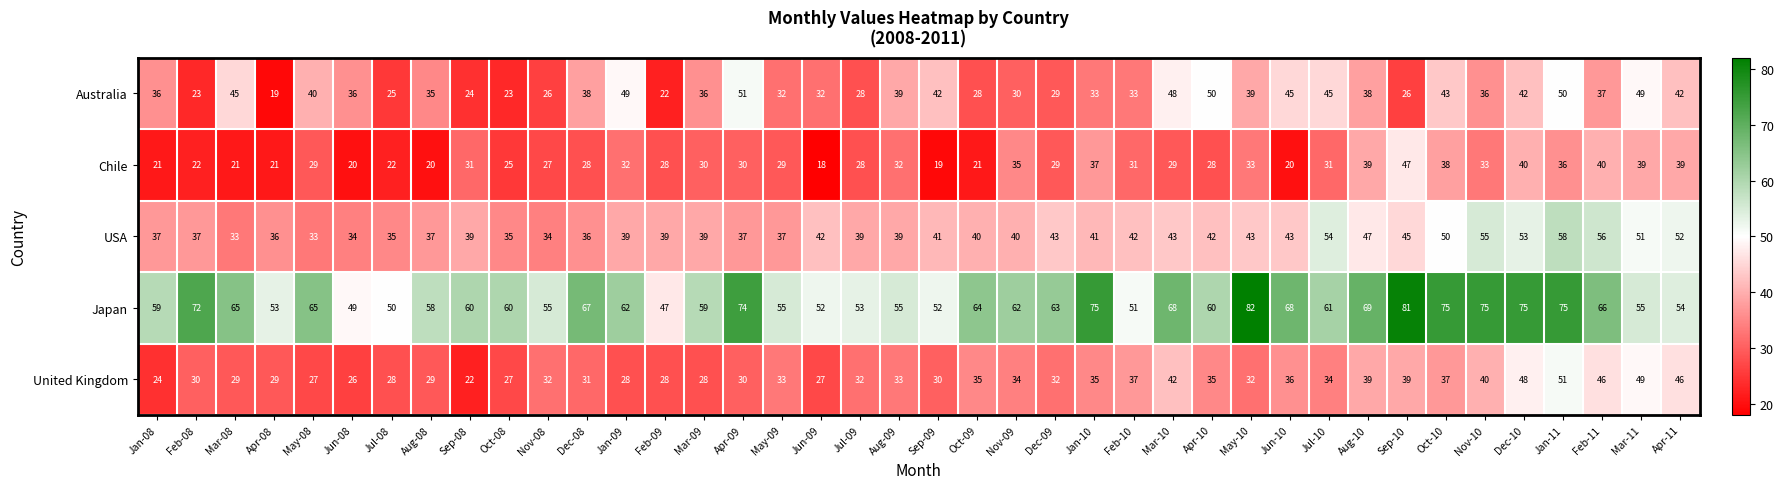

At which label is USA closest to 45?

Sep-10